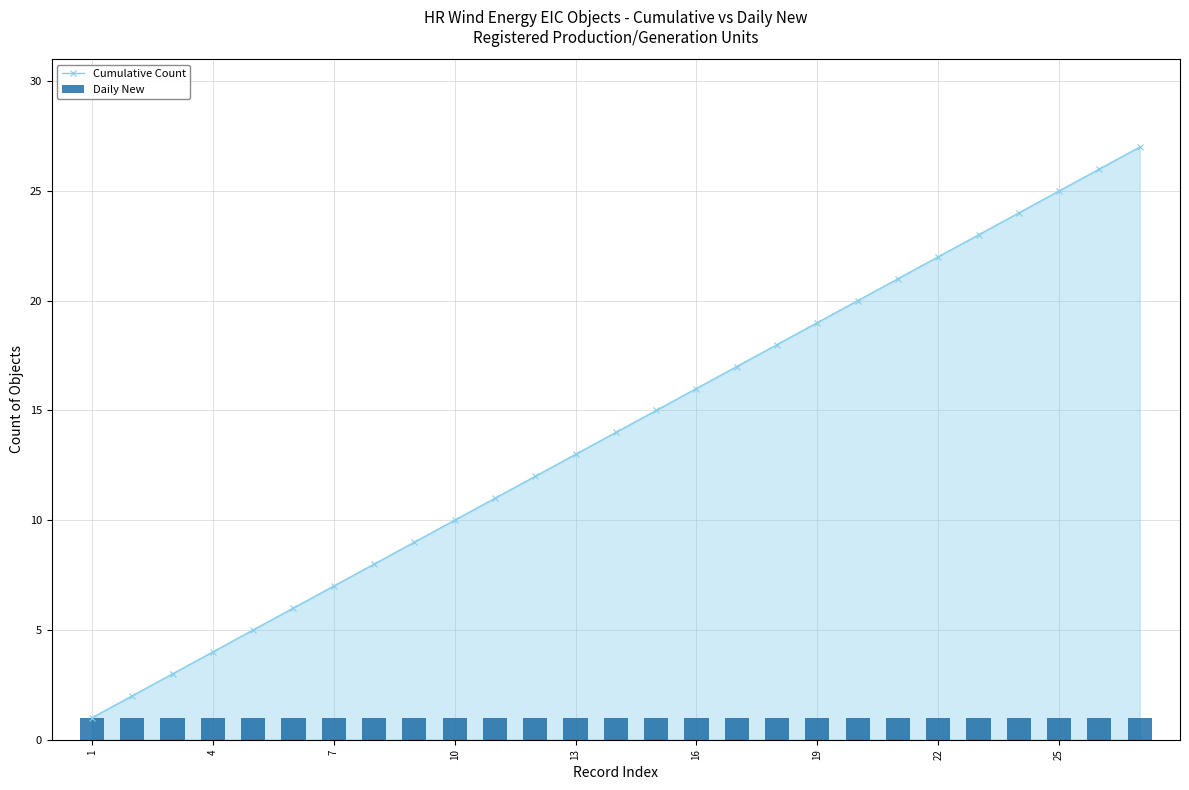

Reading left to right, transcribe all the data shown in this chart.

Cumulative Count: 1	2	3	4	5	6	7	8	9	10	11	12	13	14	15	16	17	18	19	20	21	22	23	24	25	26	27
Daily New: 1	1	1	1	1	1	1	1	1	1	1	1	1	1	1	1	1	1	1	1	1	1	1	1	1	1	1